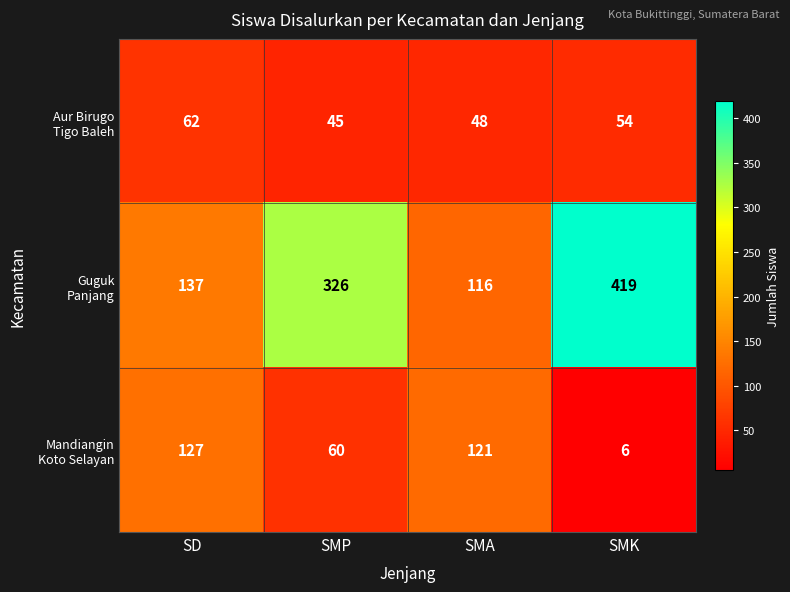

At which category is the sum across all series the highest?

SMK